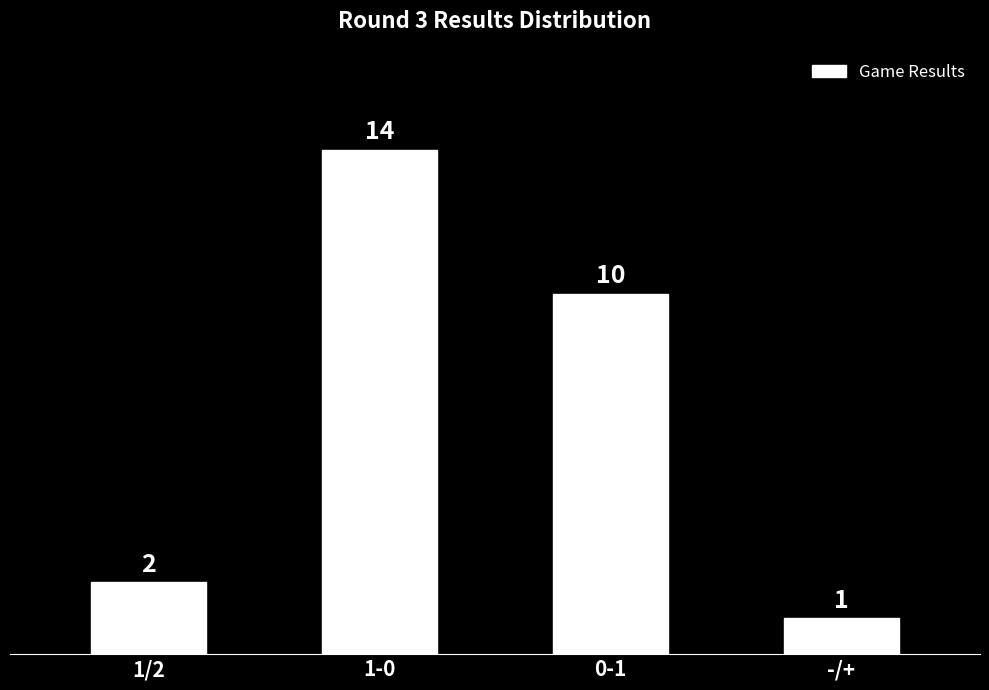

True or false: the data shows 14 at 1-0.

True